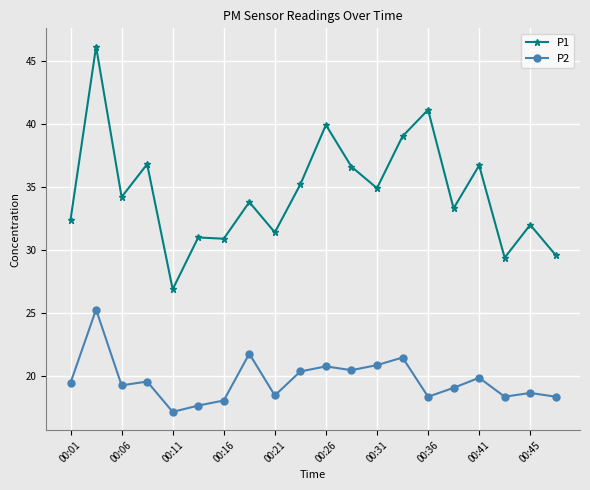

At how many categories does at least one series exceed 23?

20